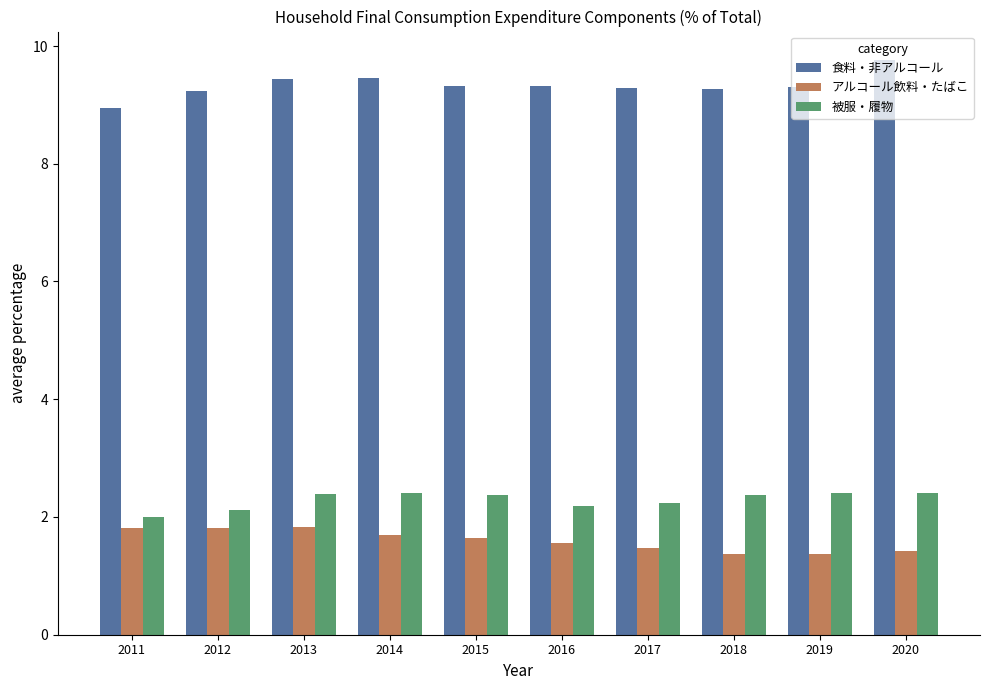

How many distinct data groups are displayed?

3